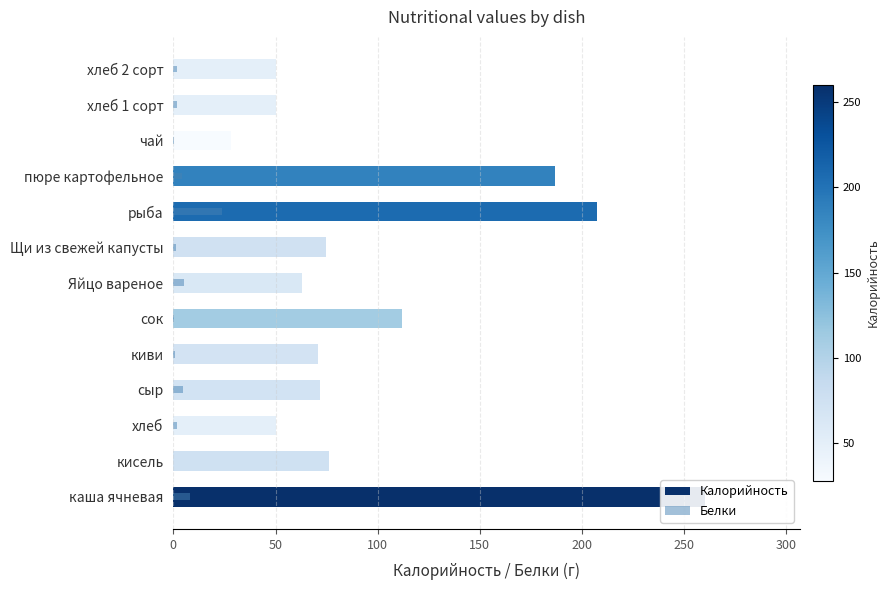

How many data points in Калорийность are above 72?

6